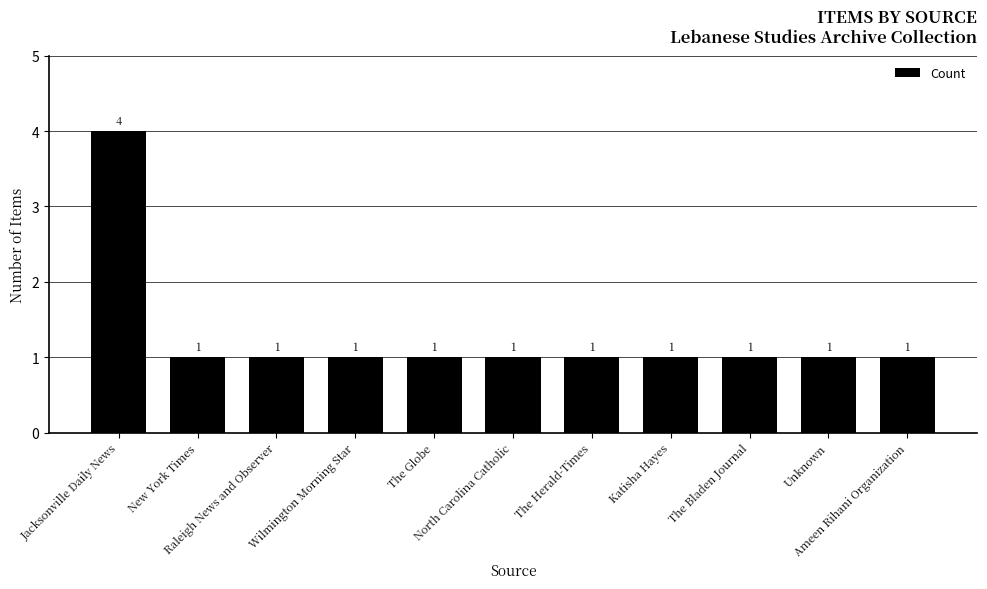

Reading left to right, extract all data points from this chart.

4	1	1	1	1	1	1	1	1	1	1